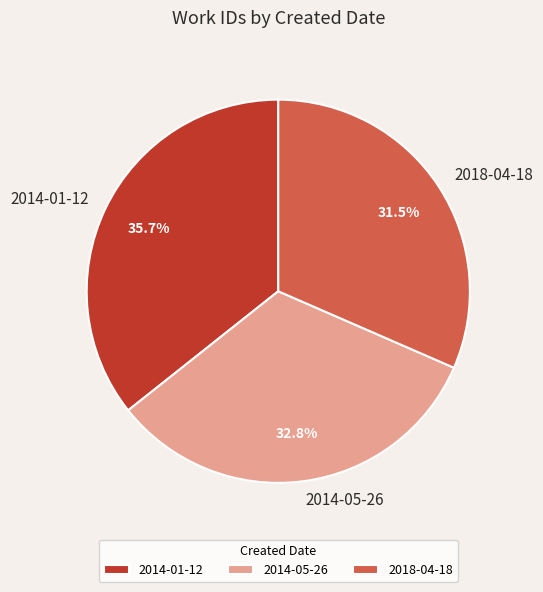

Is there a majority slice in this chart?

No